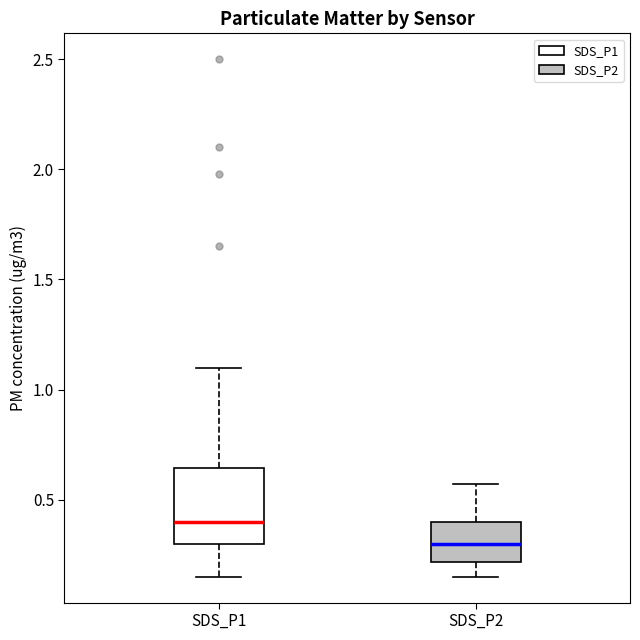

Reading left to right, read every box against the y-axis: the position of its median line, the range the box covers, and the ends of its whiskers. The values are not printed on the chart, so give them approximately, as read against the axis.

SDS_P1: median 0.40, box 0.30 to 0.65, whiskers 0.15 to 1.10
SDS_P2: median 0.30, box 0.20 to 0.40, whiskers 0.15 to 0.55